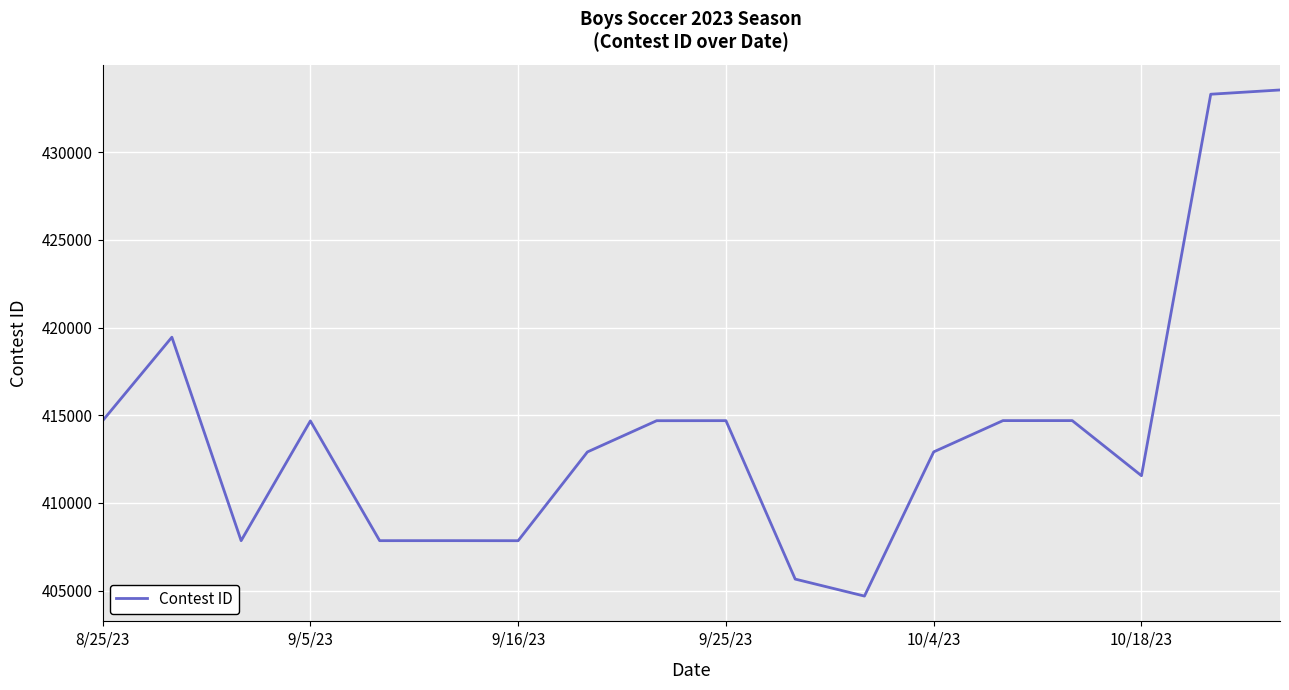

What is the minimum value shown in the chart?

404684